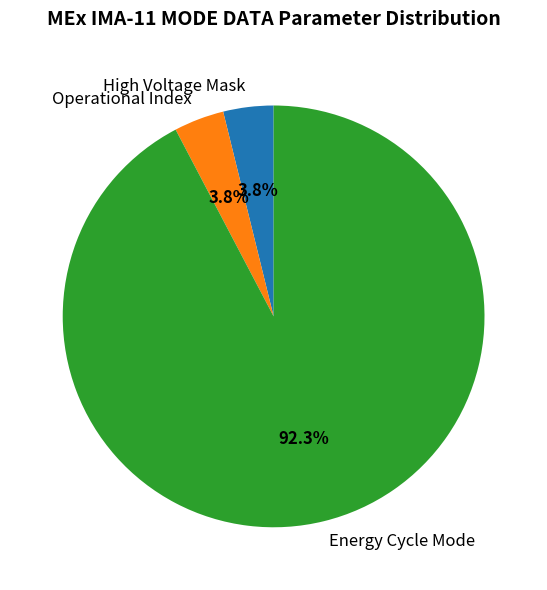

Is Energy Cycle Mode the majority of the pie?

Yes